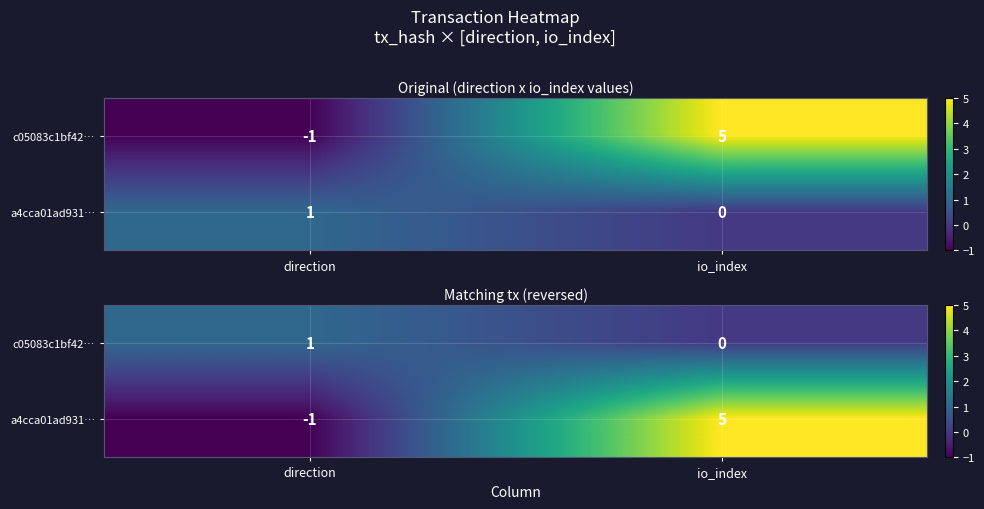

At io_index, list the series in order from largest to smallest.

a4cca01ad931…, c05083c1bf42…